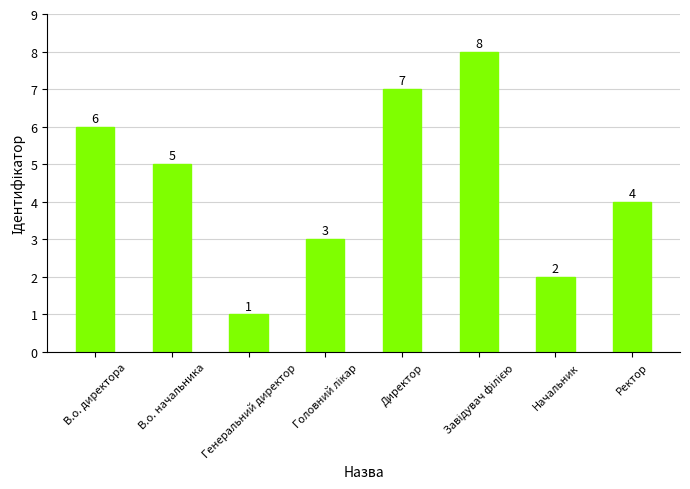

What is the maximum value shown in the chart?

8